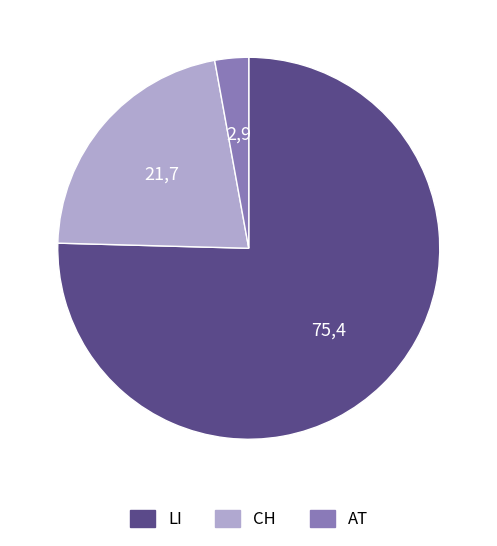

Is there a majority slice in this chart?

Yes